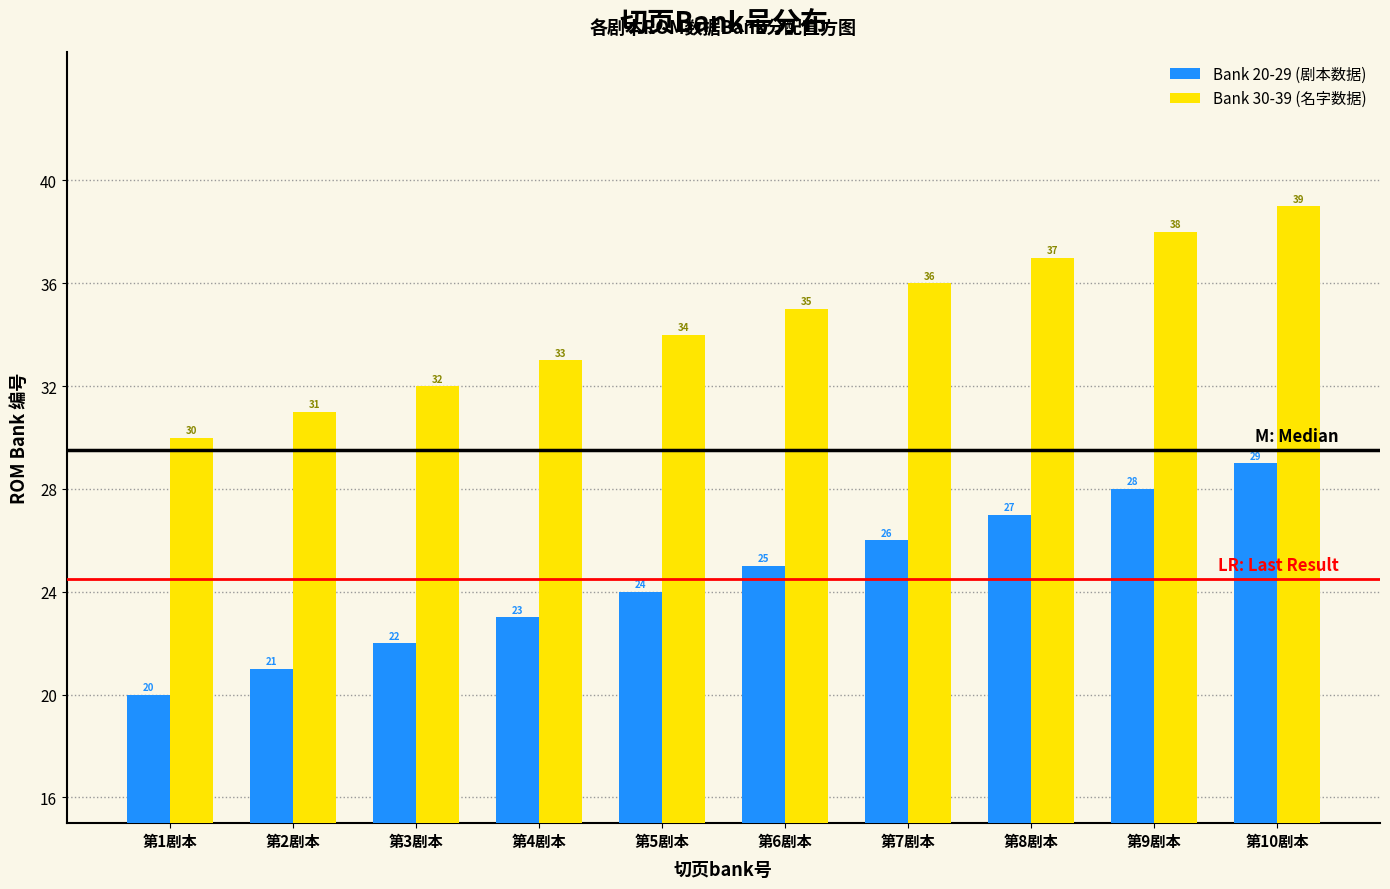

Reading right to left, list all the values displayed in this chart.

Bank 20-29 (剧本数据): 29	28	27	26	25	24	23	22	21	20
Bank 30-39 (名字数据): 39	38	37	36	35	34	33	32	31	30